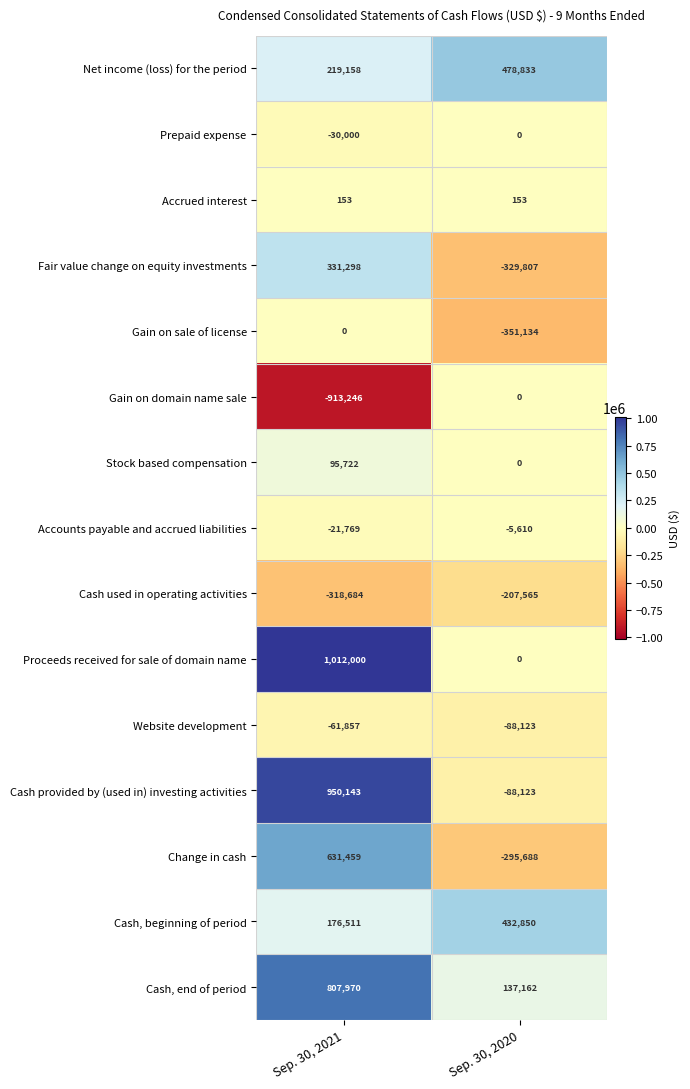

At which label is Cash used in operating activities closest to -263124?

Sep. 30, 2020